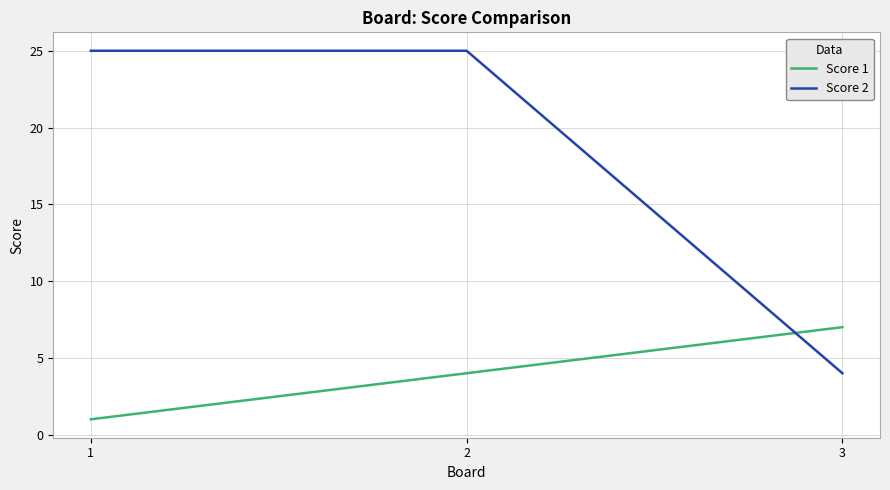

What is the highest value of the Score 2 series?

25